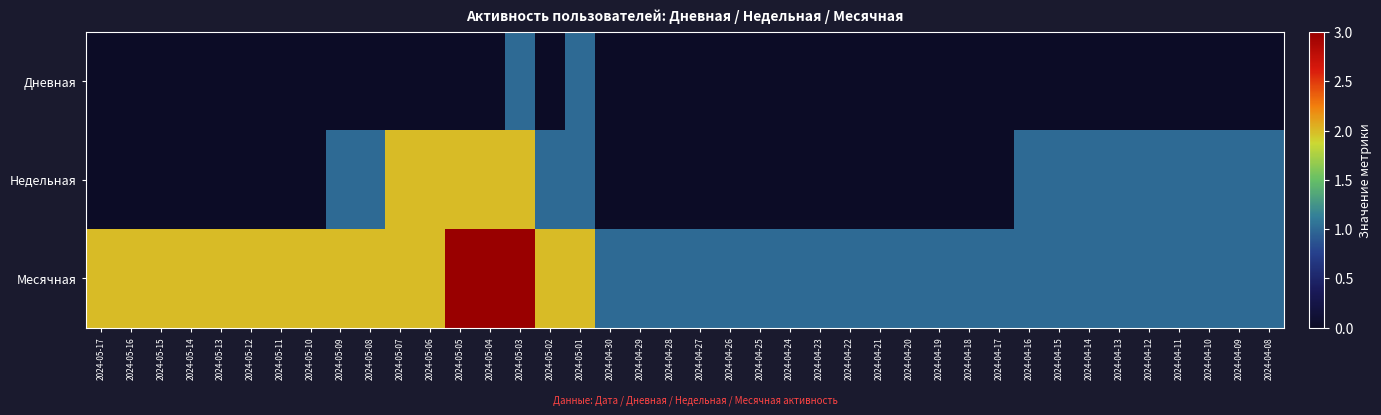

Reading left to right, what are all the values shown in this chart?

Дневная: 2024-05-17=0	2024-05-16=0	2024-05-15=0	2024-05-14=0	2024-05-13=0	2024-05-12=0	2024-05-11=0	2024-05-10=0	2024-05-09=0	2024-05-08=0	2024-05-07=0	2024-05-06=0	2024-05-05=0	2024-05-04=0	2024-05-03=1	2024-05-02=0	2024-05-01=1	2024-04-30=0	2024-04-29=0	2024-04-28=0	2024-04-27=0	2024-04-26=0	2024-04-25=0	2024-04-24=0	2024-04-23=0	2024-04-22=0	2024-04-21=0	2024-04-20=0	2024-04-19=0	2024-04-18=0	2024-04-17=0	2024-04-16=0	2024-04-15=0	2024-04-14=0	2024-04-13=0	2024-04-12=0	2024-04-11=0	2024-04-10=0	2024-04-09=0	2024-04-08=0
Недельная: 2024-05-17=0	2024-05-16=0	2024-05-15=0	2024-05-14=0	2024-05-13=0	2024-05-12=0	2024-05-11=0	2024-05-10=0	2024-05-09=1	2024-05-08=1	2024-05-07=2	2024-05-06=2	2024-05-05=2	2024-05-04=2	2024-05-03=2	2024-05-02=1	2024-05-01=1	2024-04-30=0	2024-04-29=0	2024-04-28=0	2024-04-27=0	2024-04-26=0	2024-04-25=0	2024-04-24=0	2024-04-23=0	2024-04-22=0	2024-04-21=0	2024-04-20=0	2024-04-19=0	2024-04-18=0	2024-04-17=0	2024-04-16=1	2024-04-15=1	2024-04-14=1	2024-04-13=1	2024-04-12=1	2024-04-11=1	2024-04-10=1	2024-04-09=1	2024-04-08=1
Месячная: 2024-05-17=2	2024-05-16=2	2024-05-15=2	2024-05-14=2	2024-05-13=2	2024-05-12=2	2024-05-11=2	2024-05-10=2	2024-05-09=2	2024-05-08=2	2024-05-07=2	2024-05-06=2	2024-05-05=3	2024-05-04=3	2024-05-03=3	2024-05-02=2	2024-05-01=2	2024-04-30=1	2024-04-29=1	2024-04-28=1	2024-04-27=1	2024-04-26=1	2024-04-25=1	2024-04-24=1	2024-04-23=1	2024-04-22=1	2024-04-21=1	2024-04-20=1	2024-04-19=1	2024-04-18=1	2024-04-17=1	2024-04-16=1	2024-04-15=1	2024-04-14=1	2024-04-13=1	2024-04-12=1	2024-04-11=1	2024-04-10=1	2024-04-09=1	2024-04-08=1